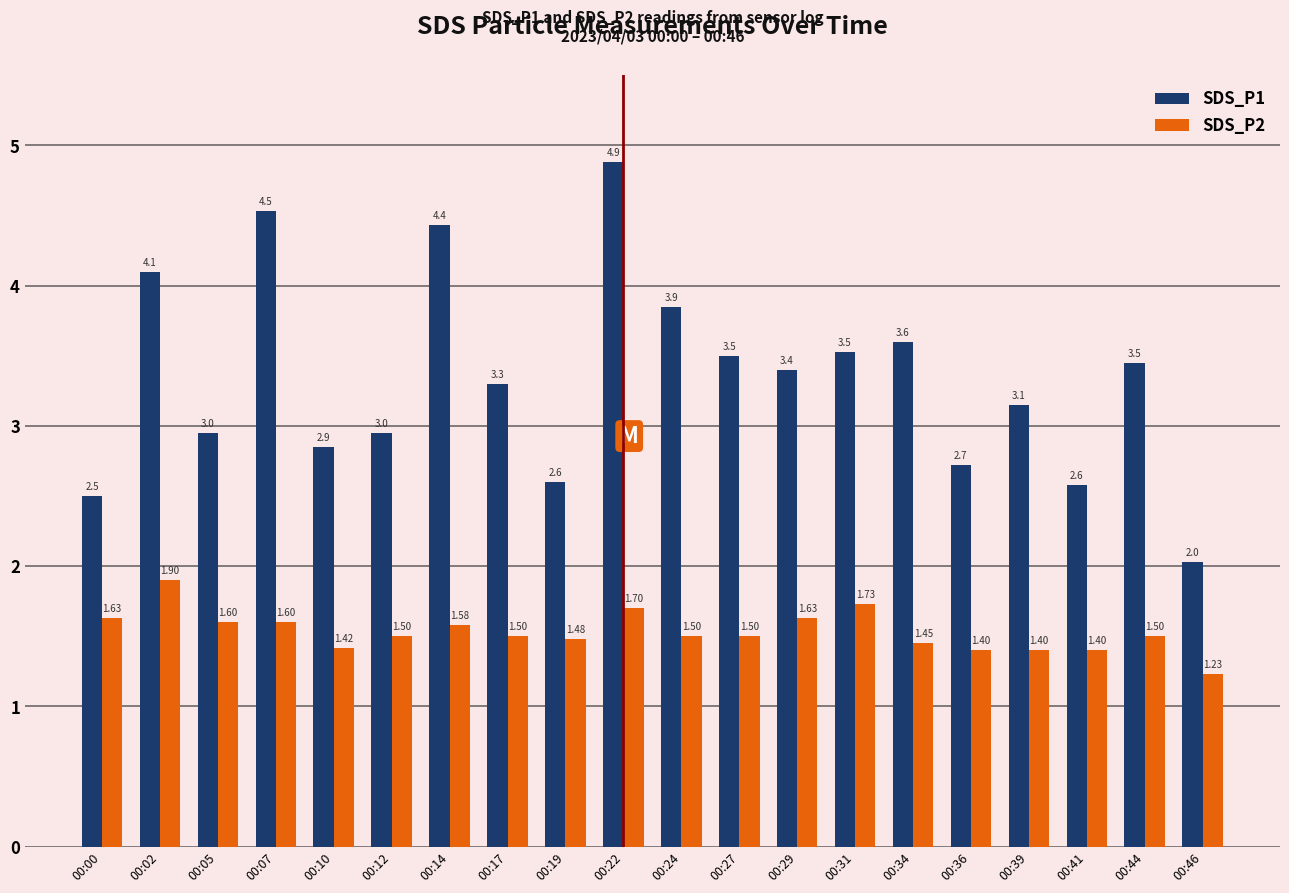

At which label does SDS_P2 reach its peak?

00:02